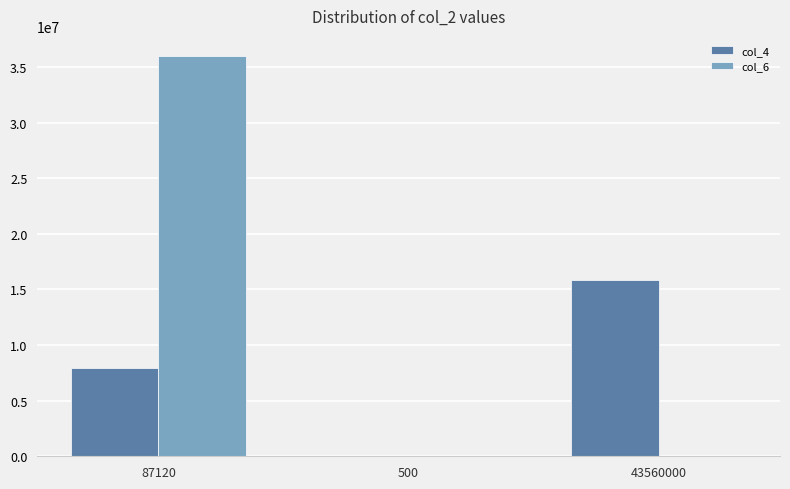

Which label corresponds to the largest value in the chart?

87120